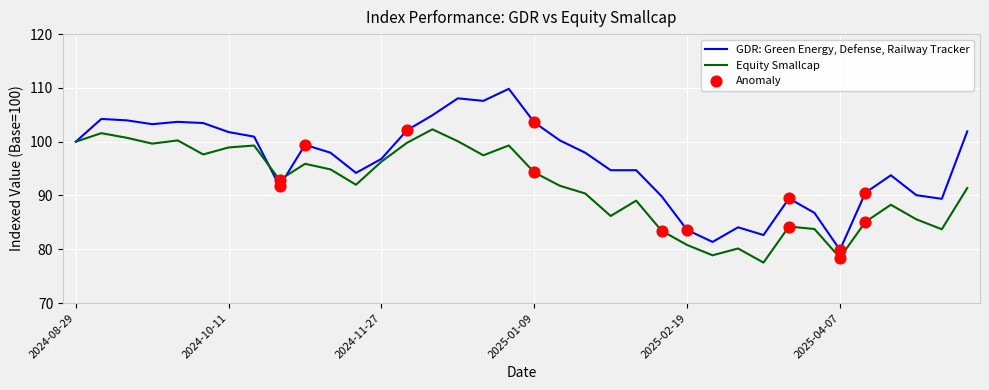

Which series has the largest range (max minus min)?

GDR: Green Energy, Defense, Railway Tracker